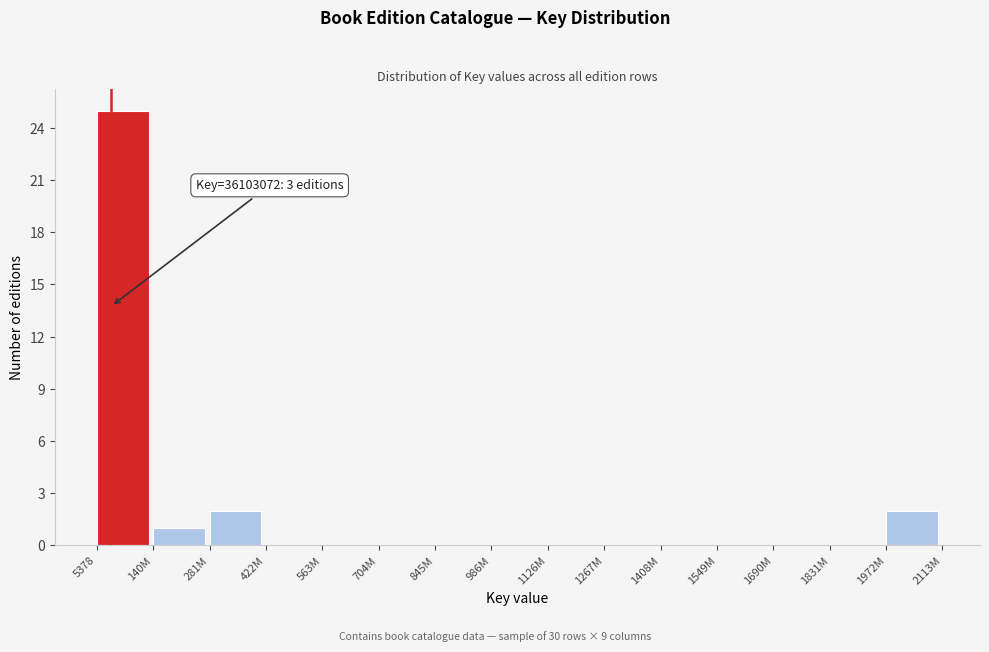

Reading left to right, what are all the values shown in this chart?

5378=25	140M=1	281M=2	422M=0	563M=0	704M=0	845M=0	986M=0	1126M=0	1267M=0	1408M=0	1549M=0	1690M=0	1831M=0	1972M=2